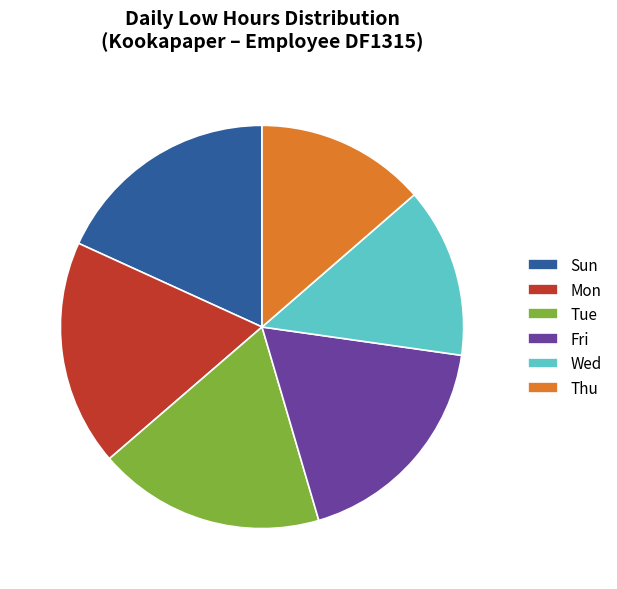

How many slices are in this pie chart?

6